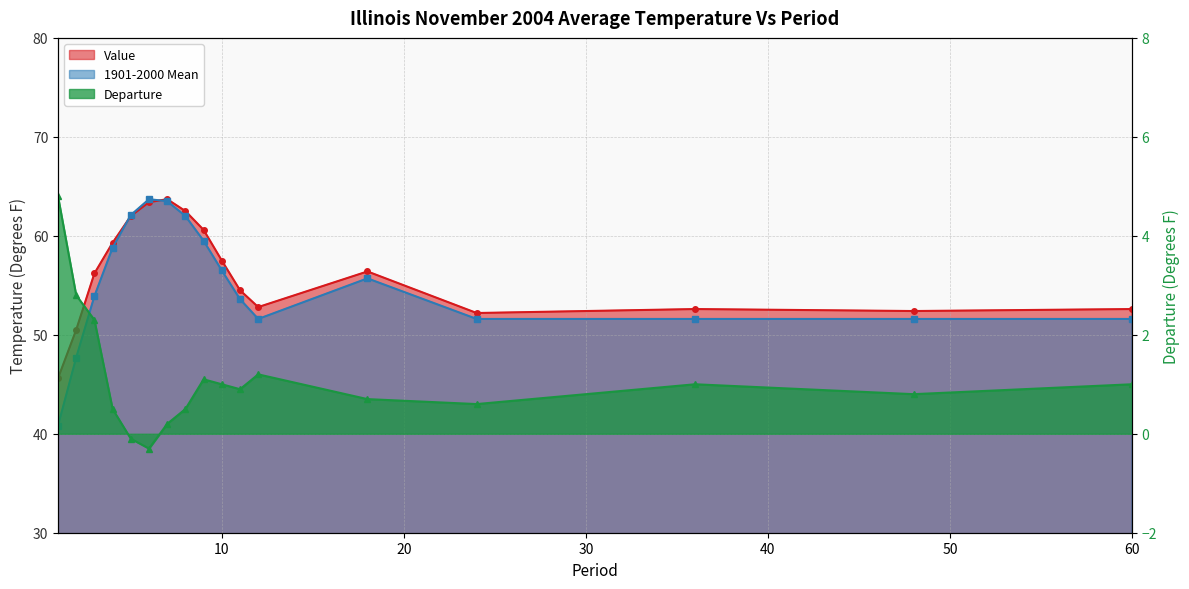

Reading right to left, what are all the values shown in this chart?

Value: 52.6	52.4	52.6	52.2	56.4	52.8	54.5	57.5	60.6	62.5	63.7	63.4	62.0	59.3	56.2	50.5	45.6
1901-2000 Mean: 51.6	51.6	51.6	51.6	55.7	51.6	53.6	56.5	59.5	62.0	63.5	63.7	62.1	58.8	53.9	47.7	40.8
Departure: 1.0	0.8	1.0	0.6	0.7	1.2	0.9	1.0	1.1	0.5	0.2	-0.3	-0.1	0.5	2.3	2.8	4.8